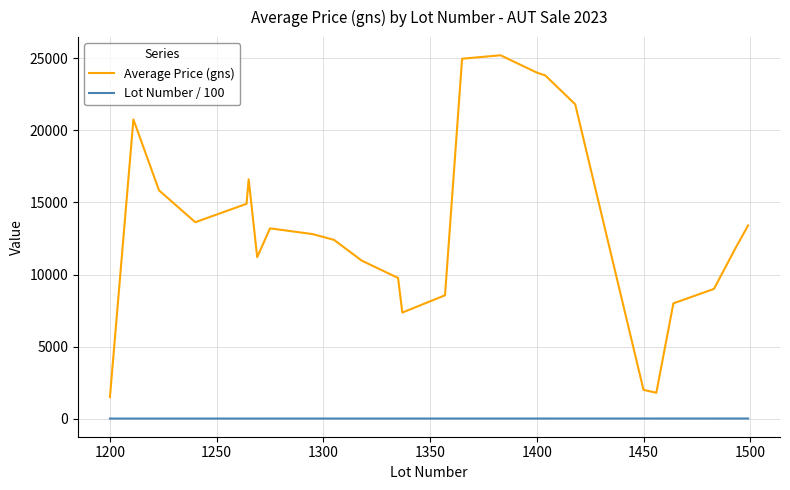

Does the chart display data point markers on the line(s)?

No